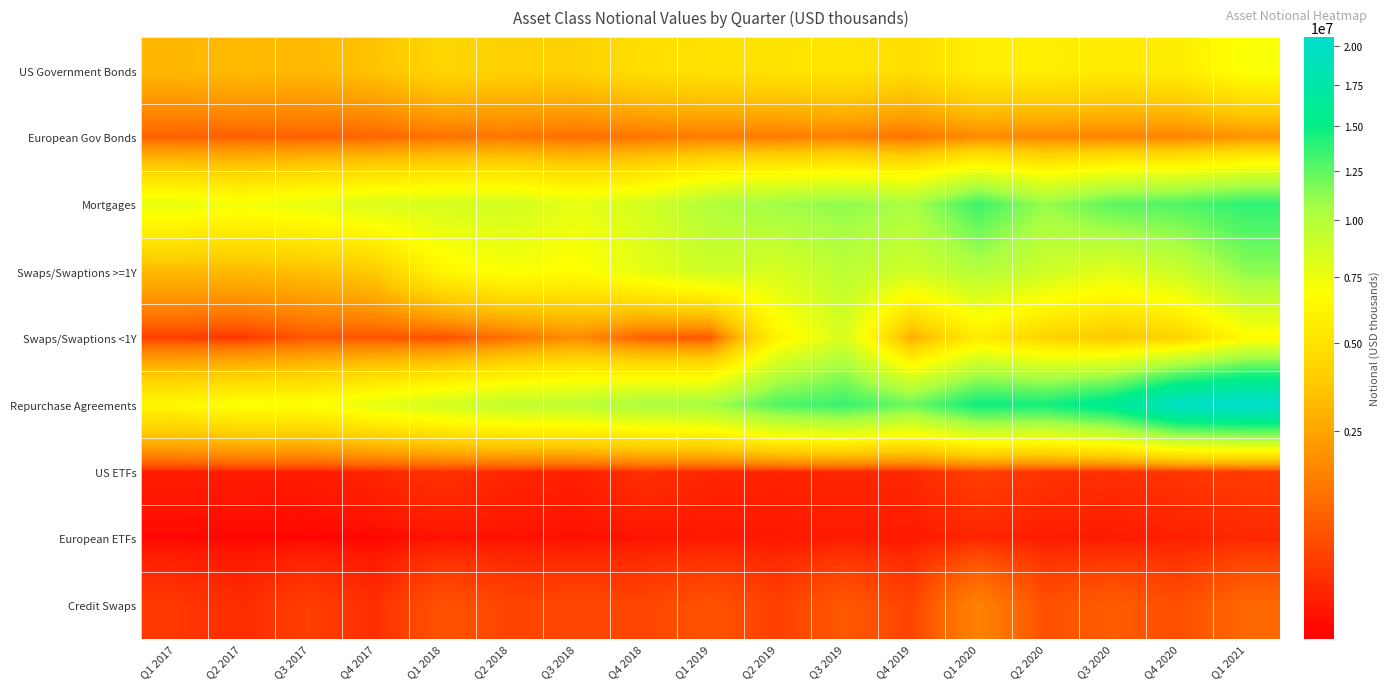

What is the total value across all series at Q4 2019?

40786017